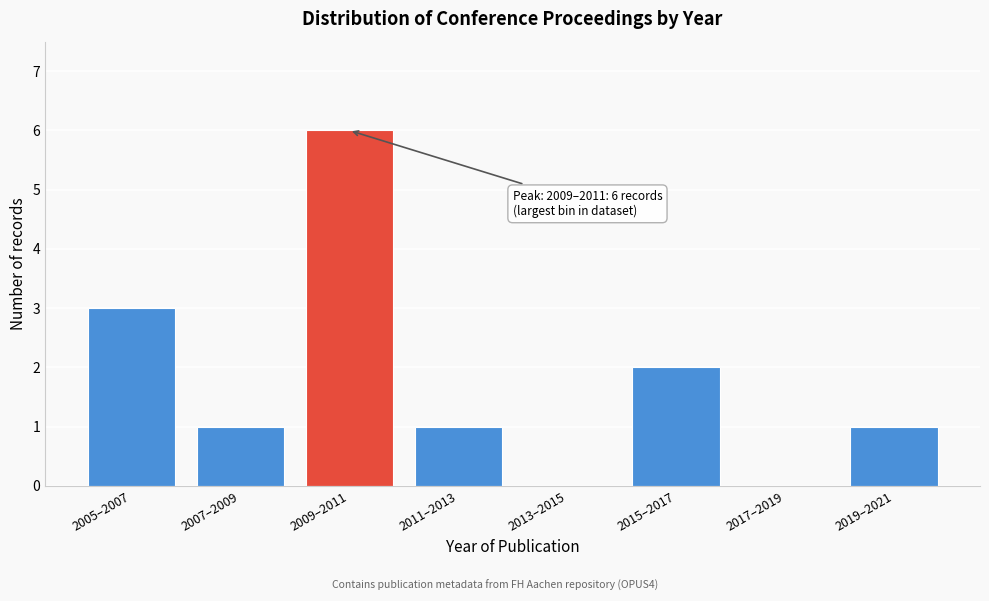

Reading right to left, what are all the values shown in this chart?

2019–2021=1	2017–2019=0	2015–2017=2	2013–2015=0	2011–2013=1	2009–2011=6	2007–2009=1	2005–2007=3